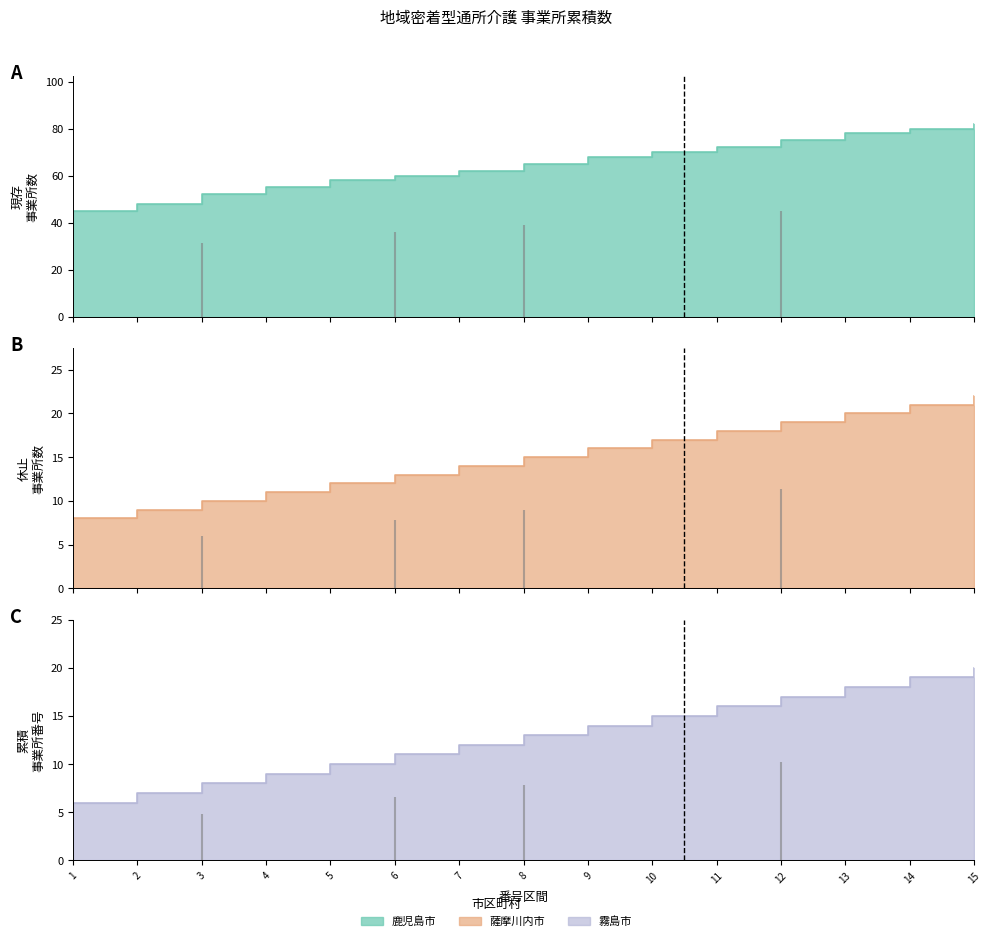

Is it true that 鹿児島市 equals 16 at 4?

False